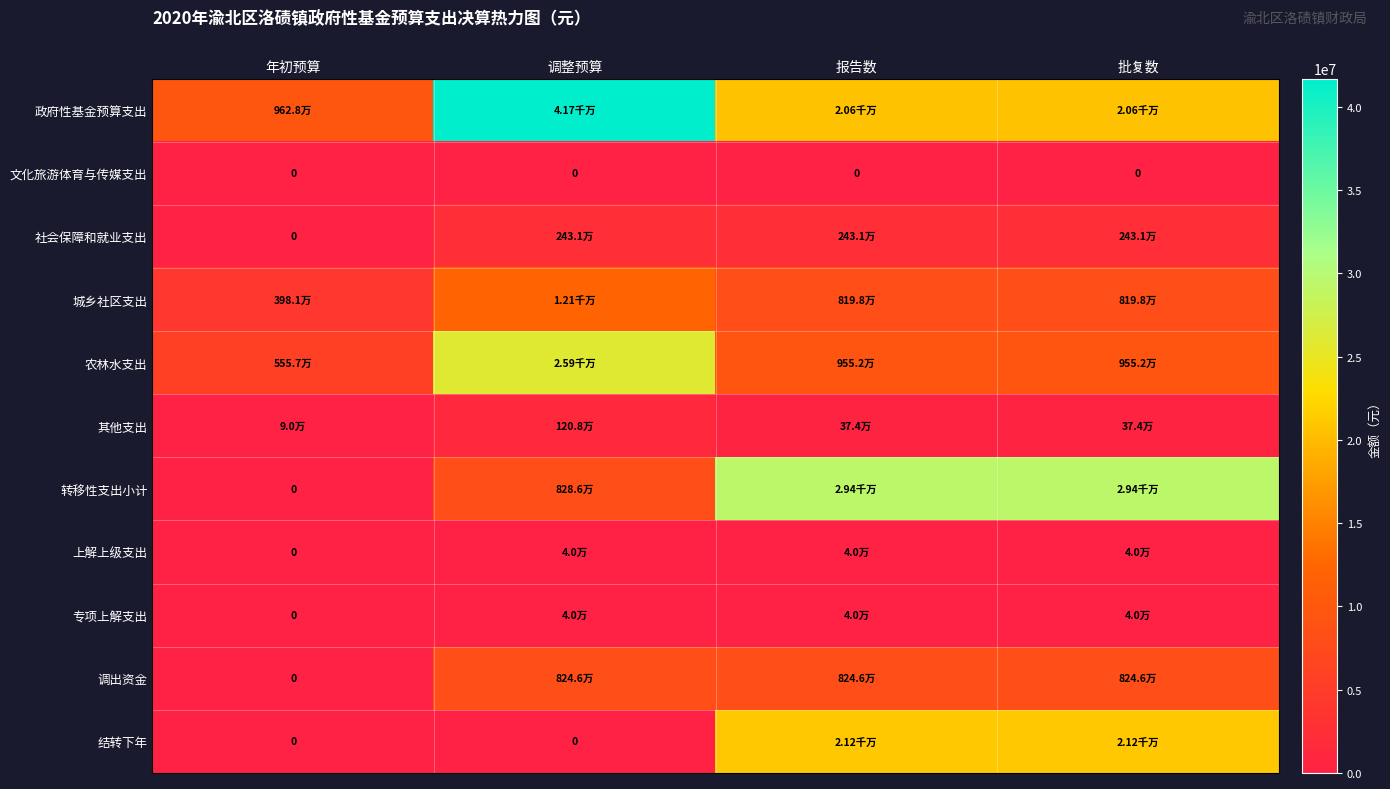

The 转移性支出小计 series shows -12917413.9 at 年初预算. True or false?

False